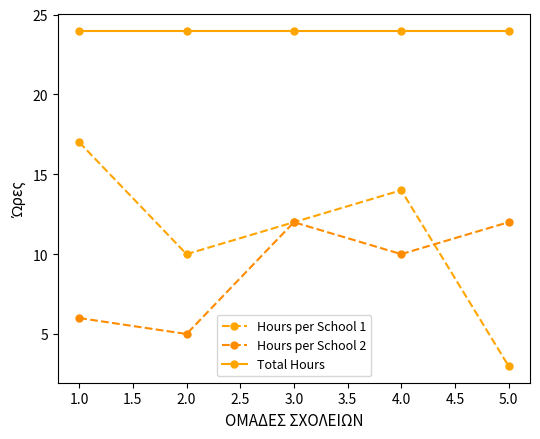

Which series ends up on top after the final intersection of Hours per School 1 and Hours per School 2?

Hours per School 2